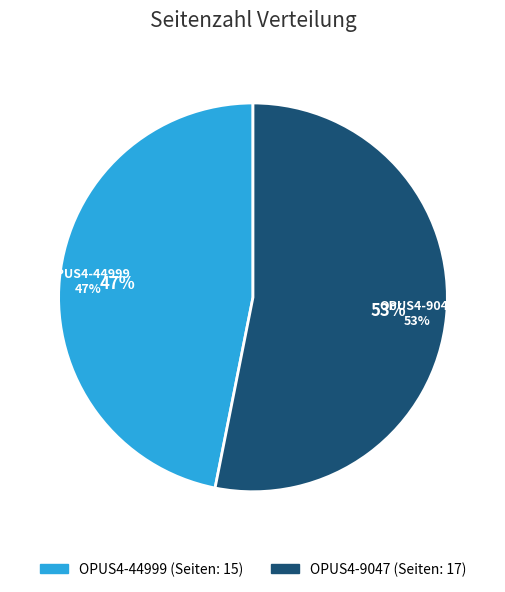

What is the change in value from OPUS4-44999 to OPUS4-9047?

+2